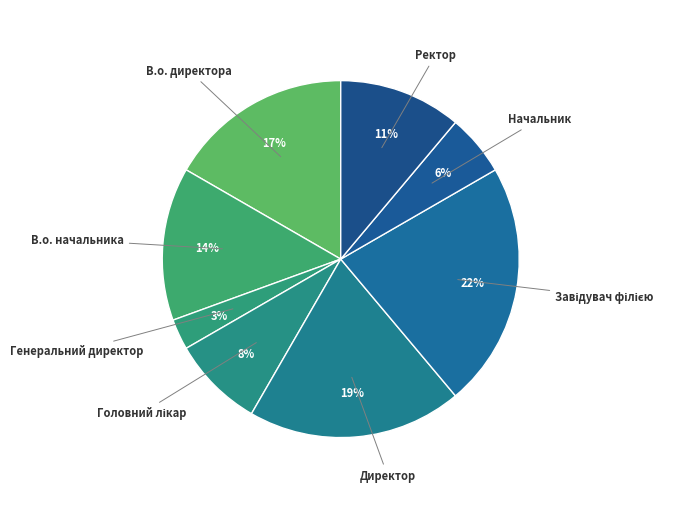

Does Ректор account for over 50% of the chart?

No